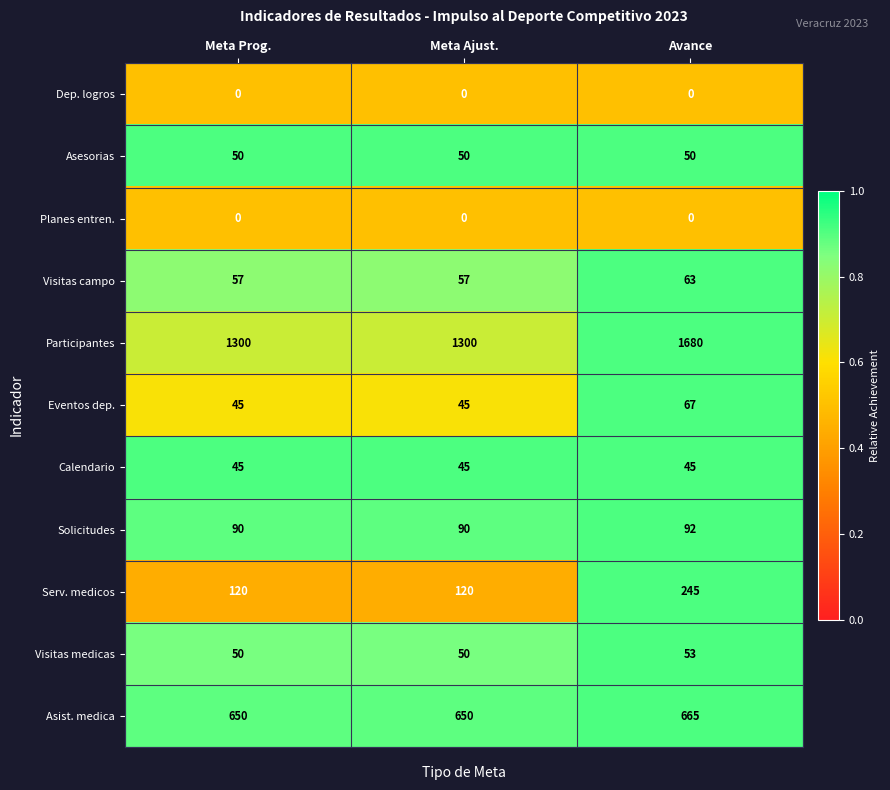

What is the greatest value displayed?

1680